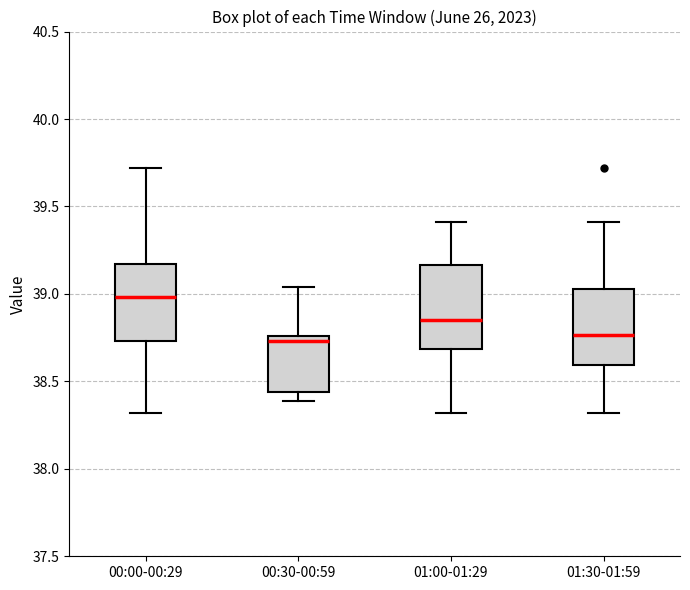

Reading left to right, read every box against the y-axis: the position of its median line, the range the box covers, and the ends of its whiskers. The values are not printed on the chart, so give them approximately, as read against the axis.

00:00-00:29: median 39.00, box 38.75 to 39.15, whiskers 38.30 to 39.70
00:30-00:59: median 38.75 (just below the box's upper edge), box 38.45 to 38.75, whiskers 38.40 to 39.05
01:00-01:29: median 38.85, box 38.70 to 39.15, whiskers 38.30 to 39.40
01:30-01:59: median 38.75, box 38.60 to 39.05, whiskers 38.30 to 39.40